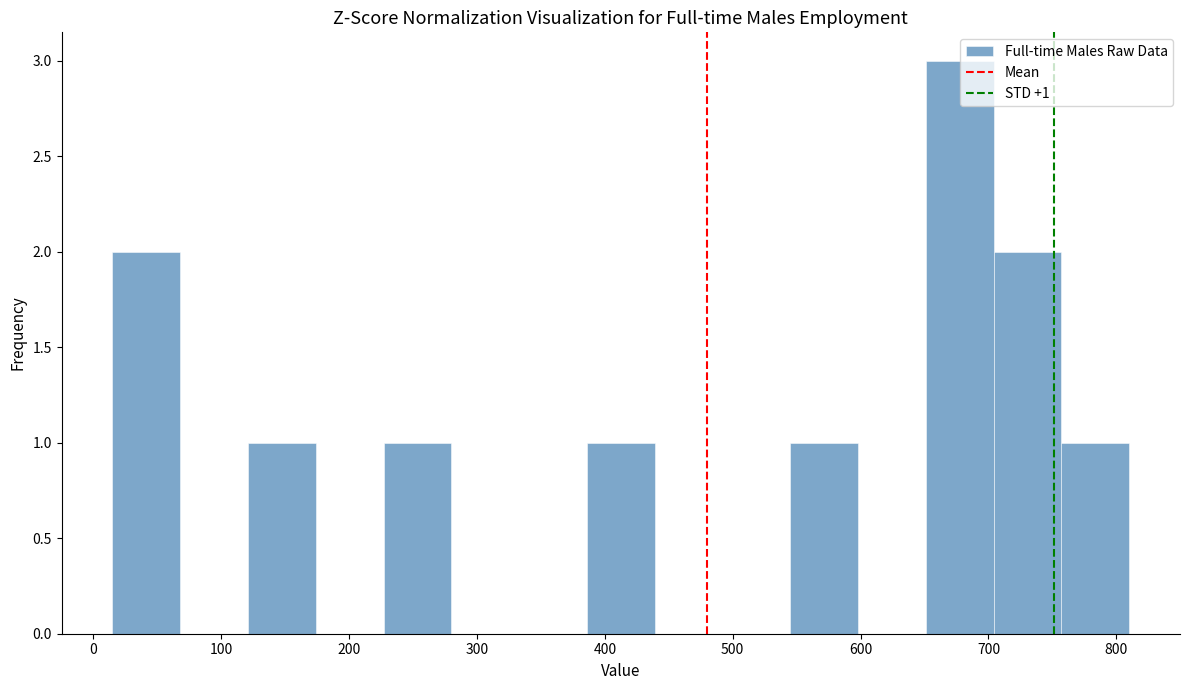

Which range on the x-axis has the tallest bar?

651 to 704